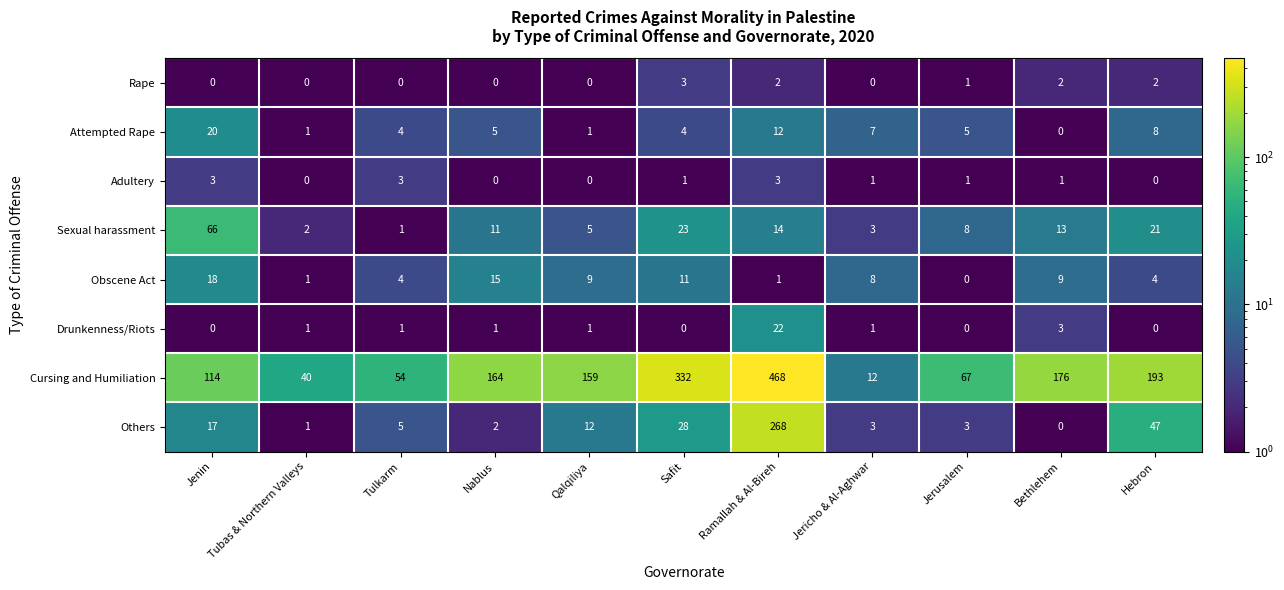

Which series has the largest total across all categories?

Cursing and Humiliation